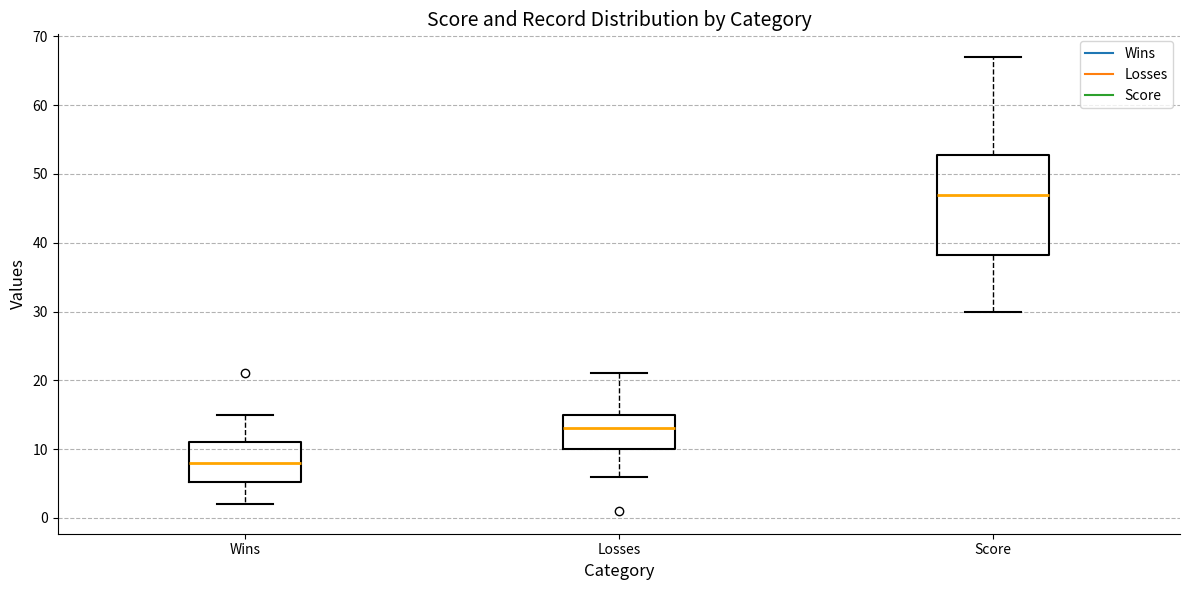

Reading left to right, read every box against the y-axis: the position of its median line, the range the box covers, and the ends of its whiskers. The values are not printed on the chart, so give them approximately, as read against the axis.

Wins: median 8, box 5 to 11, whiskers 2 to 15
Losses: median 13, box 10 to 15, whiskers 6 to 21
Score: median 47, box 38 to 53, whiskers 30 to 67